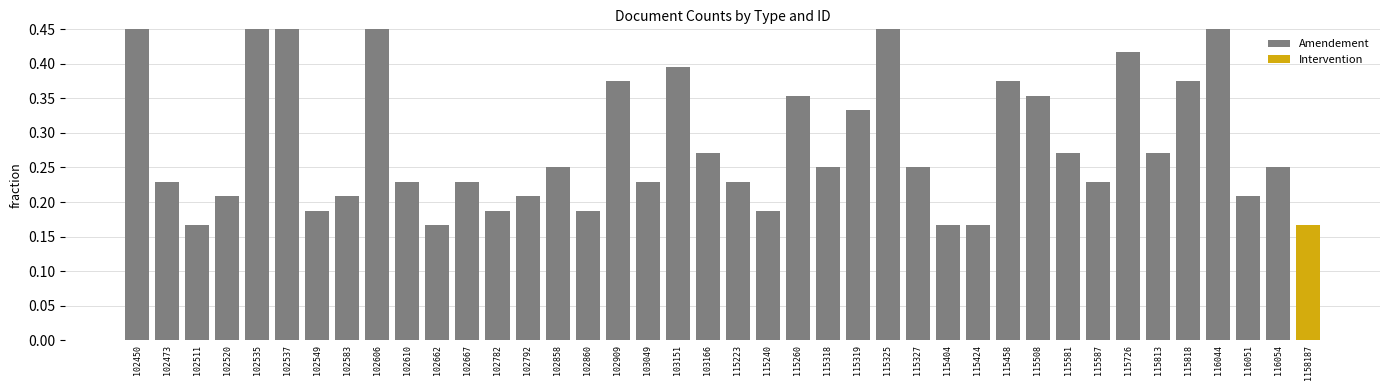

Does the chart contain stacked bars?

No